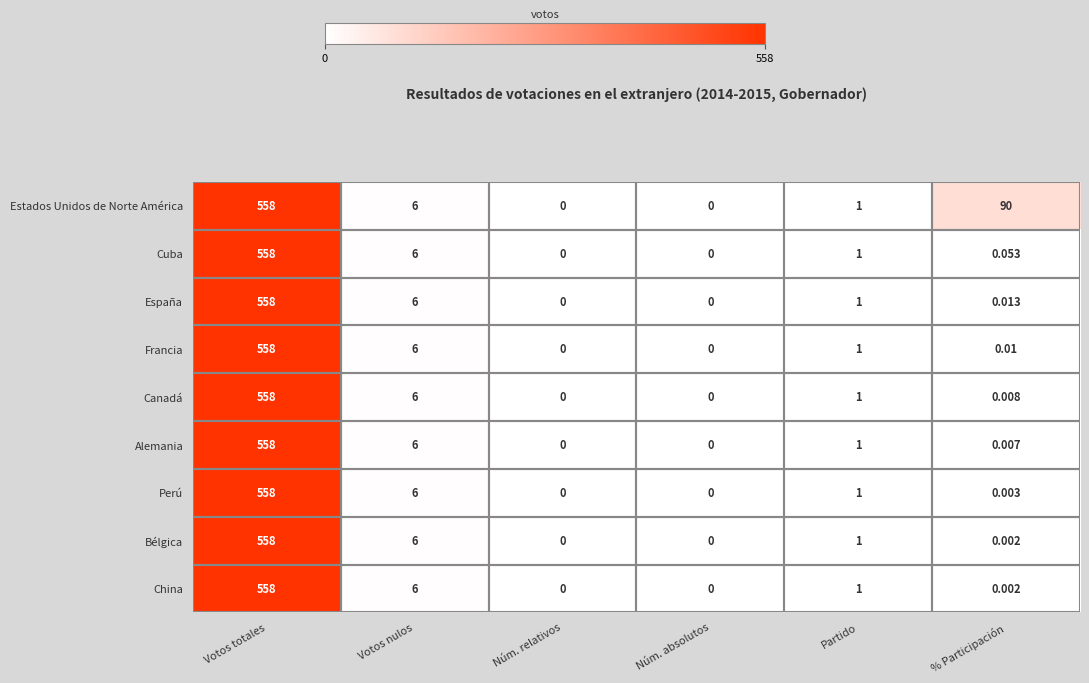

At which category is the sum across all series the highest?

Votos totales